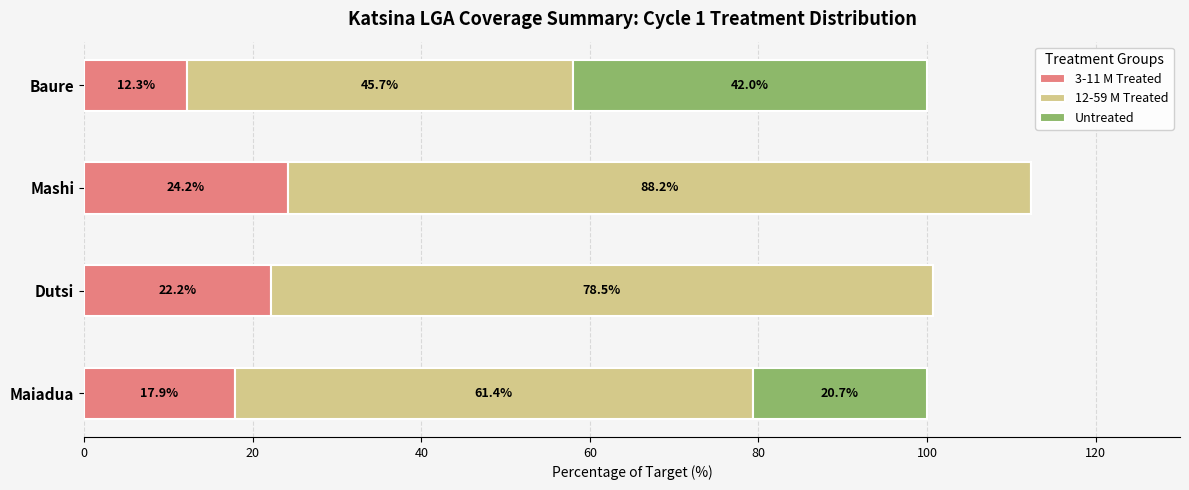

Is it true that 3-11 M Treated equals 8.1 at Mashi?

False